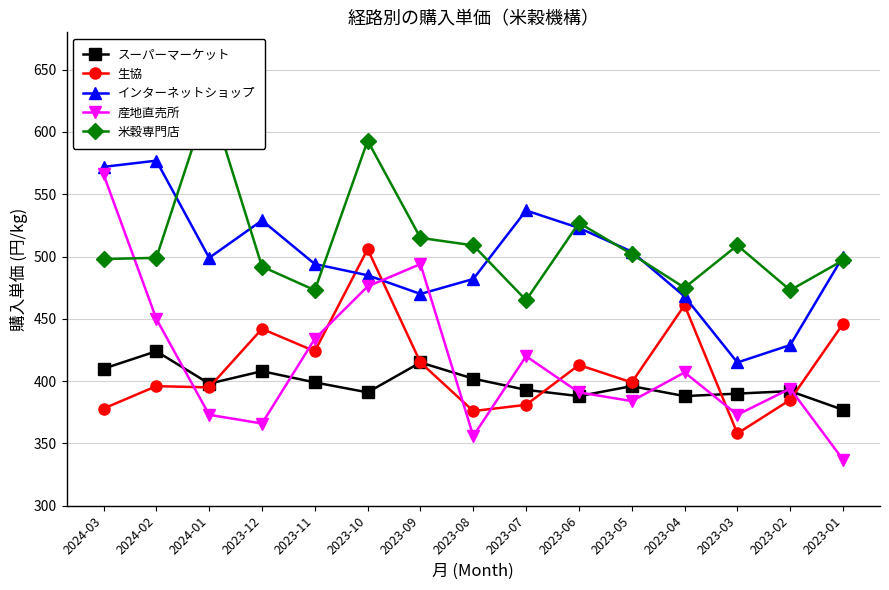

What is the sum of the スーパーマーケット values at 2024-02 and 2023-09?

839